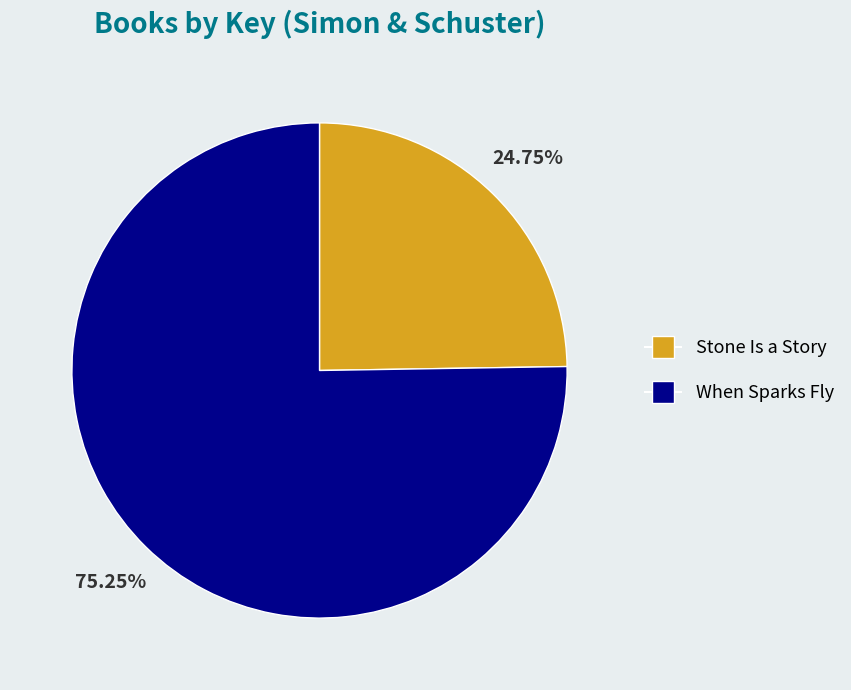

Is it true that When Sparks Fly is 75% of the pie?

True